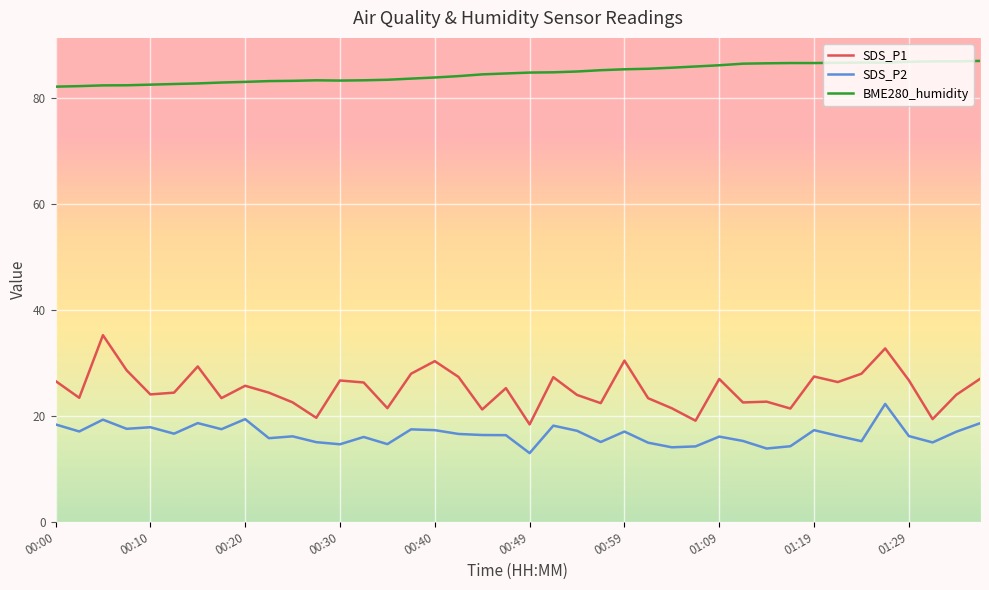

Rank the series by their maximum value, from highest to lowest.

BME280_humidity, SDS_P1, SDS_P2